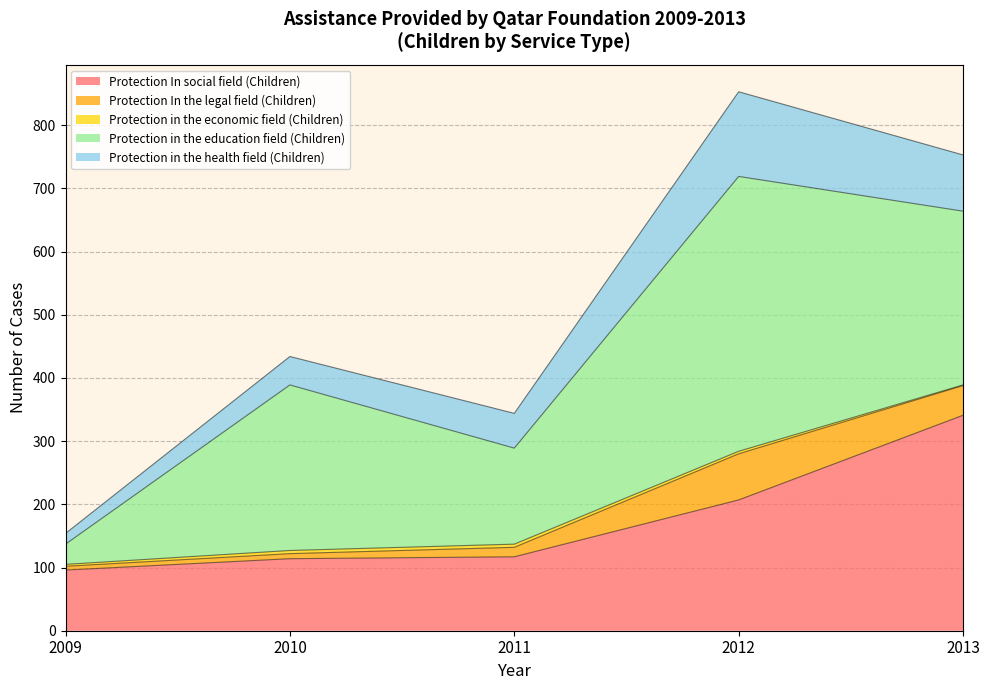

Which series has the largest range (max minus min)?

Protection in the education field (Children)